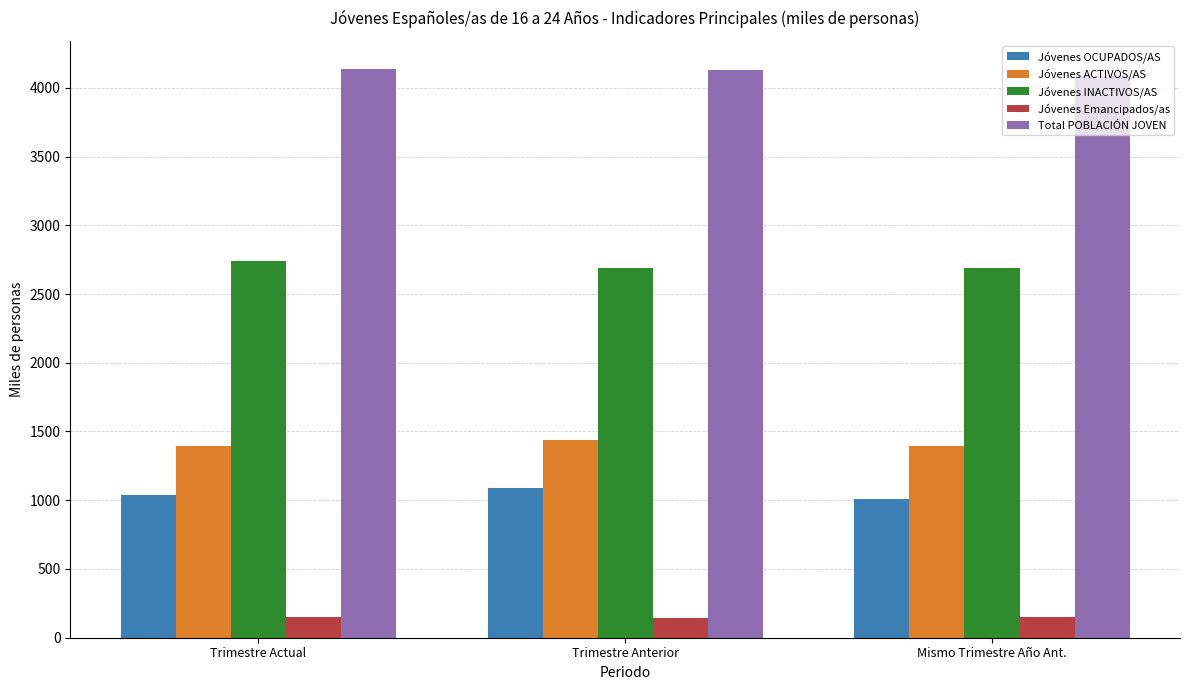

What is the smallest value displayed?

145.7